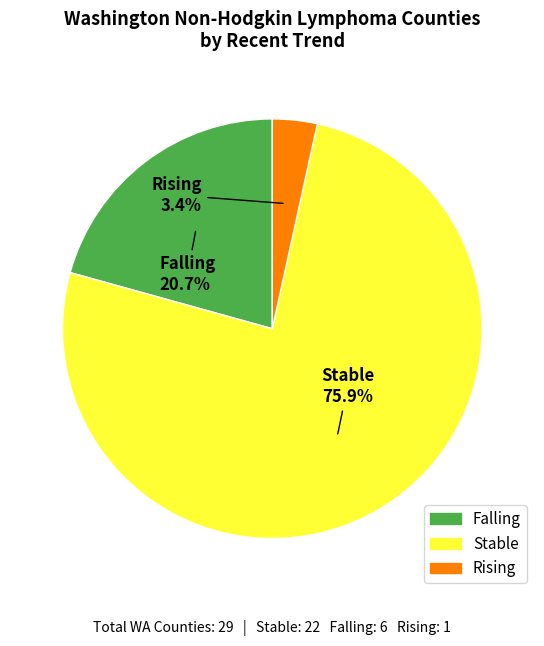

Is there a majority slice in this chart?

Yes